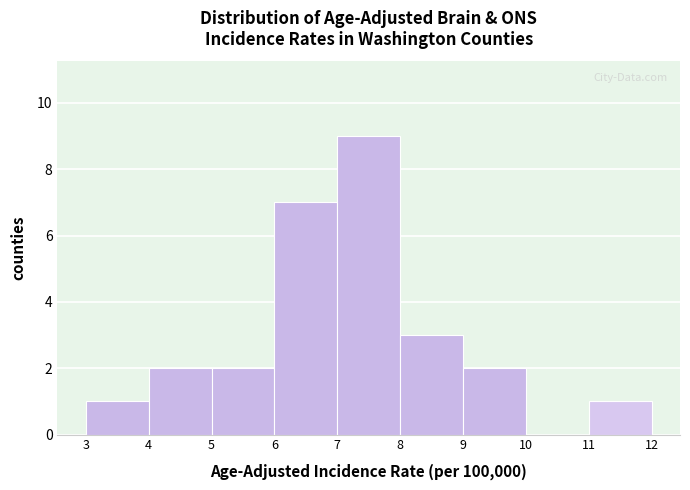

What is the height of the bar covering 5 to 6 on the x-axis? The values are not printed on the chart, so give them approximately, as read against the axis.

2